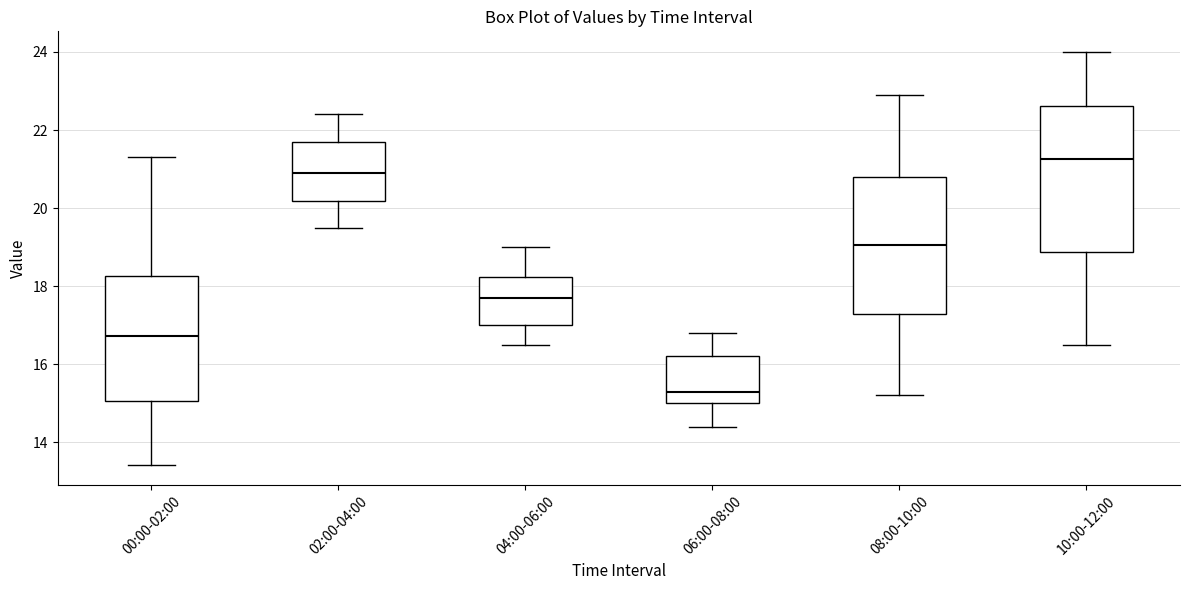

Reading left to right, transcribe this box plot: for each box, give where its median line is, the range the box spans, and where its two whiskers end, as read against the y-axis. The values are not printed on the chart, so give them approximately, as read against the axis.

00:00-02:00: median 16.8, box 15.0 to 18.2, whiskers 13.4 to 21.4
02:00-04:00: median 21.0, box 20.2 to 21.8, whiskers 19.6 to 22.4
04:00-06:00: median 17.8, box 17.0 to 18.2, whiskers 16.6 to 19.0
06:00-08:00: median 15.4, box 15.0 to 16.2, whiskers 14.4 to 16.8
08:00-10:00: median 19.0, box 17.2 to 20.8, whiskers 15.2 to 23.0
10:00-12:00: median 21.2, box 18.8 to 22.6, whiskers 16.6 to 24.0